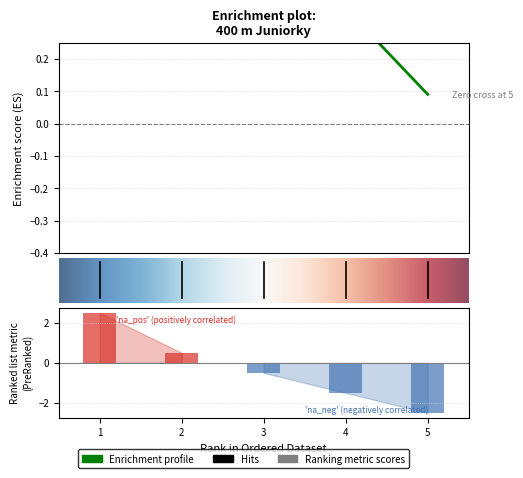

How many series are shown in this chart?

2